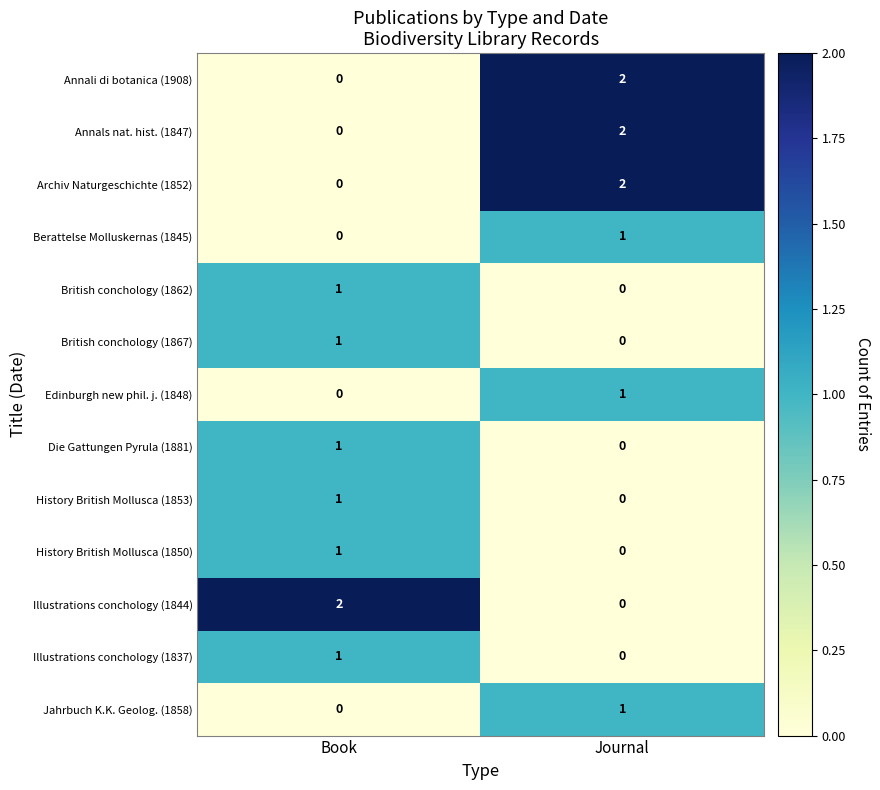

Reading left to right, extract all data points from this chart.

Annali di botanica (1908): Book=0	Journal=2
Annals nat. hist. (1847): Book=0	Journal=2
Archiv Naturgeschichte (1852): Book=0	Journal=2
Berattelse Molluskernas (1845): Book=0	Journal=1
British conchology (1862): Book=1	Journal=0
British conchology (1867): Book=1	Journal=0
Edinburgh new phil. j. (1848): Book=0	Journal=1
Die Gattungen Pyrula (1881): Book=1	Journal=0
History British Mollusca (1853): Book=1	Journal=0
History British Mollusca (1850): Book=1	Journal=0
Illustrations conchology (1844): Book=2	Journal=0
Illustrations conchology (1837): Book=1	Journal=0
Jahrbuch K.K. Geolog. (1858): Book=0	Journal=1